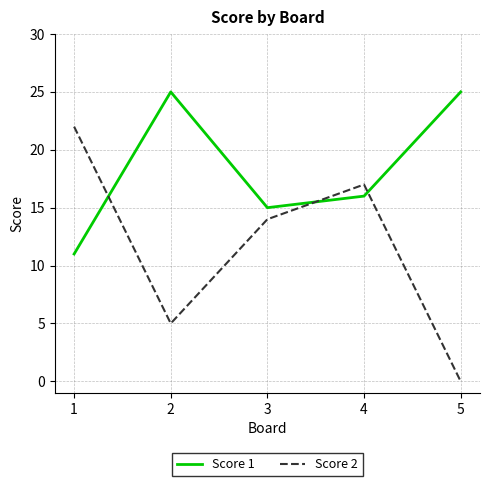

After their last crossing, which series has the higher values: Score 2 or Score 1?

Score 1